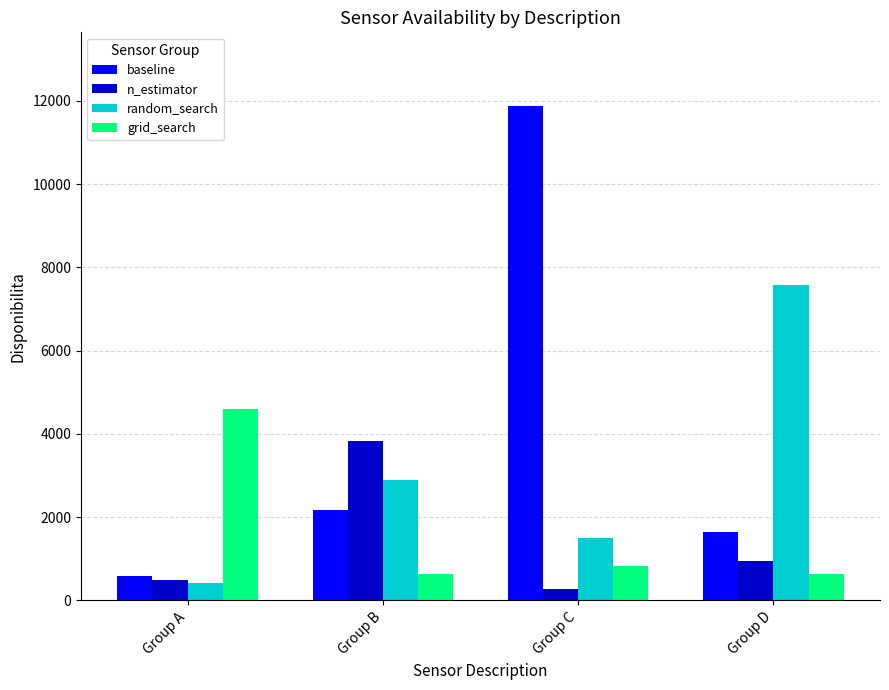

Which category has the lowest value in the baseline series?

Group A